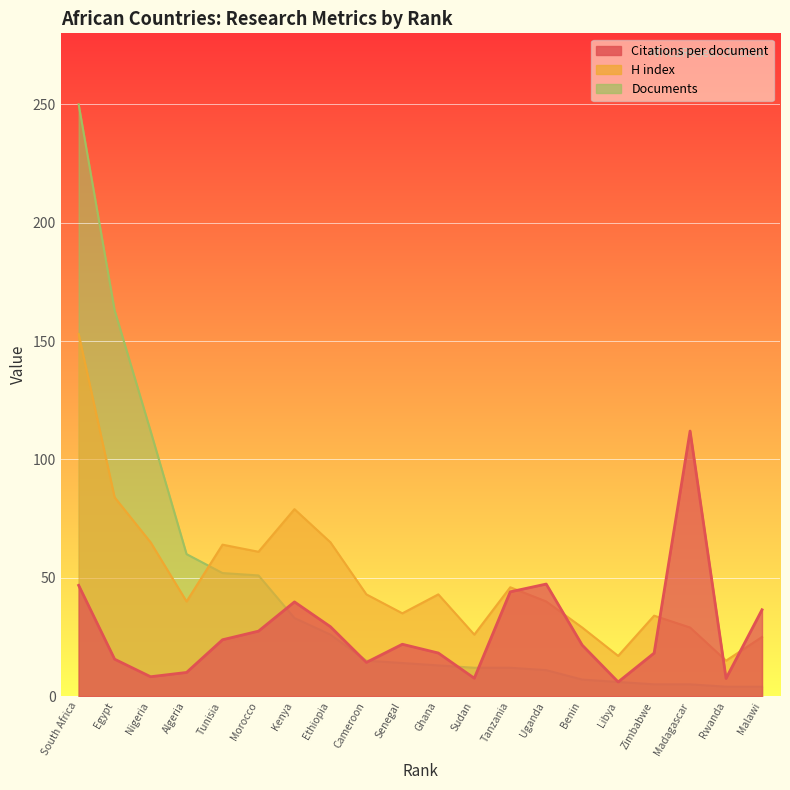

What is the total value across all series at Ethiopia?

120.3